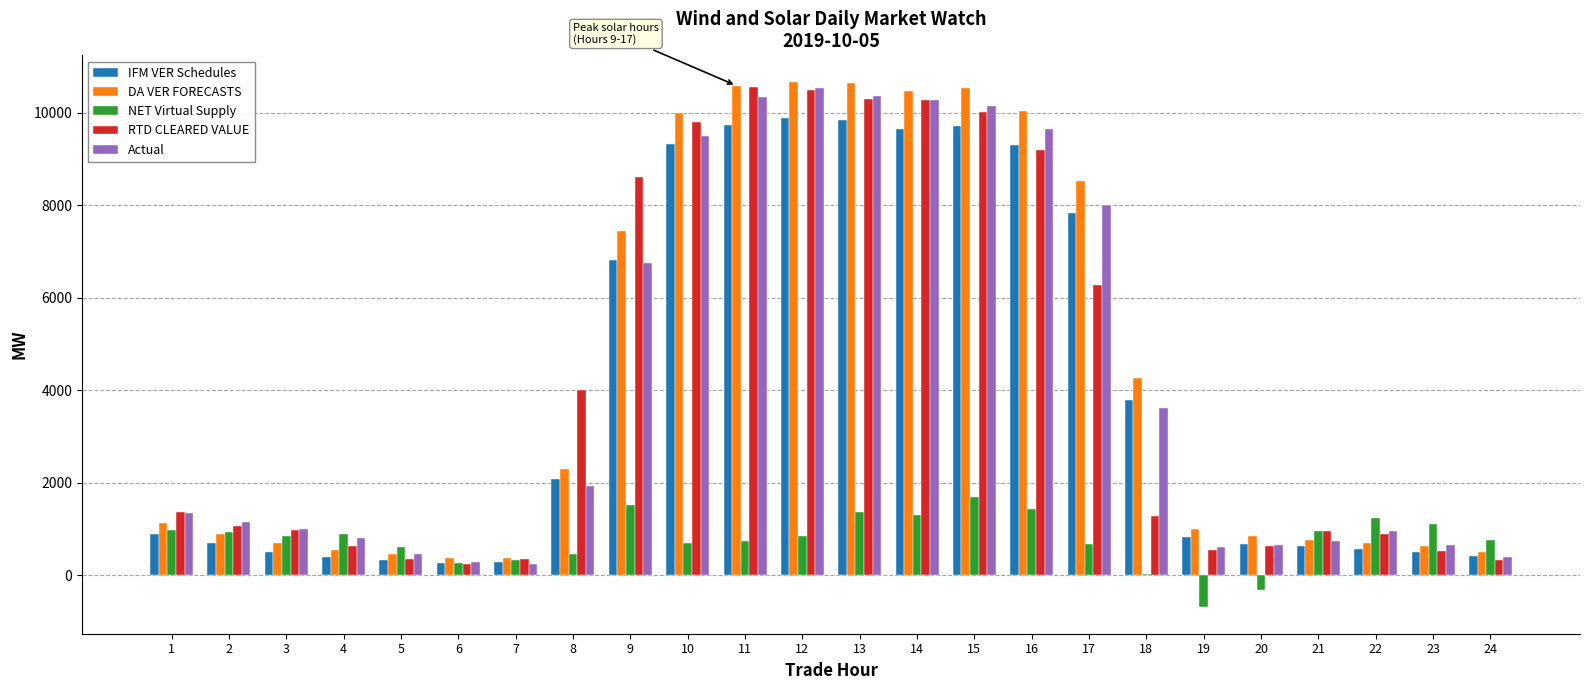

What is the maximum value shown in the chart?

10667.8